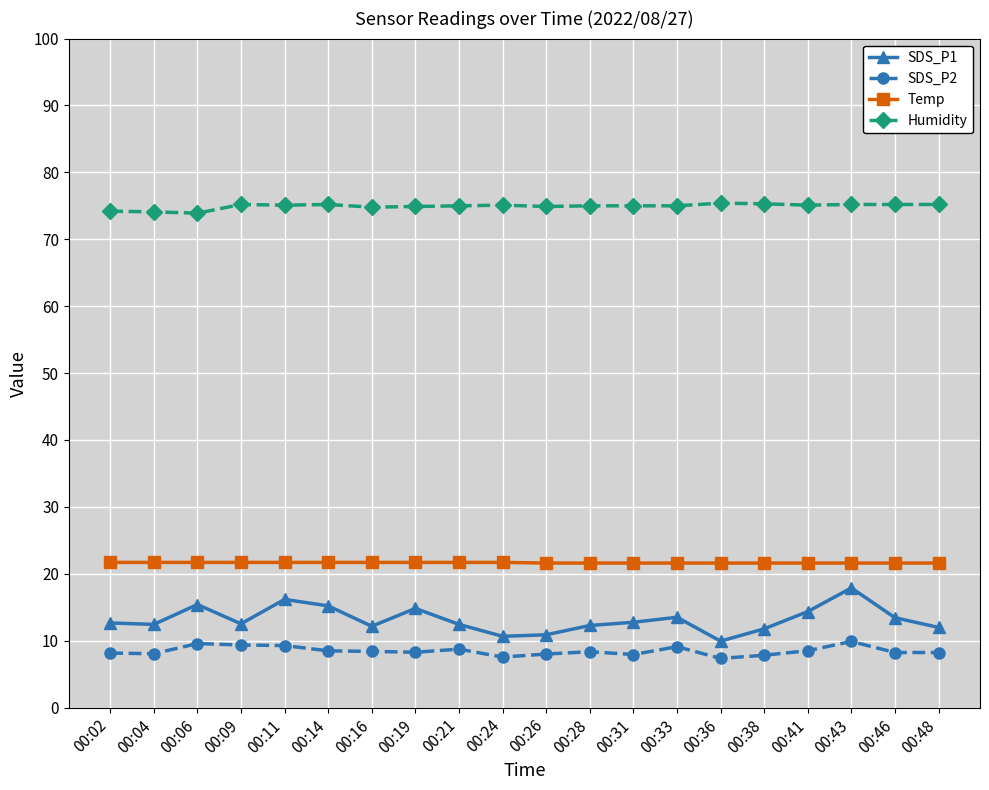

What is the maximum value for SDS_P2?

9.9